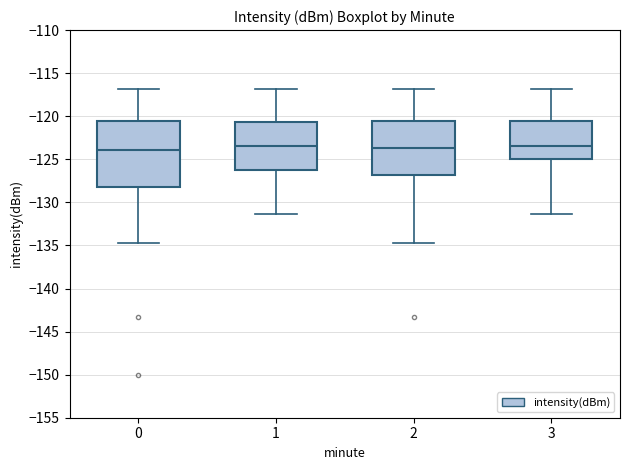

Where does the lower whisker of the box at x = 2 end on the y-axis? The values are not printed on the chart, so give them approximately, as read against the axis.

-134.5